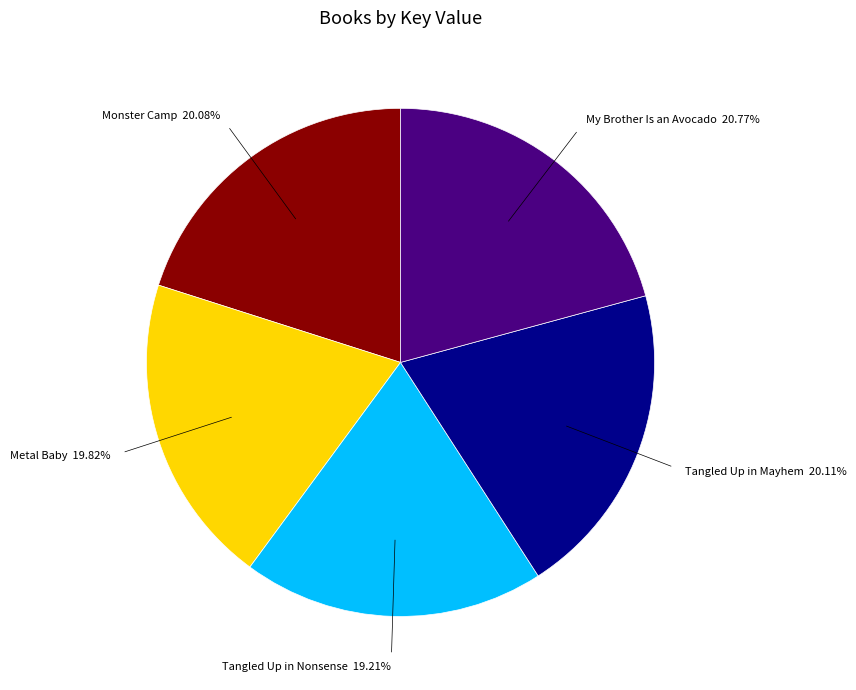

Is there any slice that represents more than half of the pie?

No